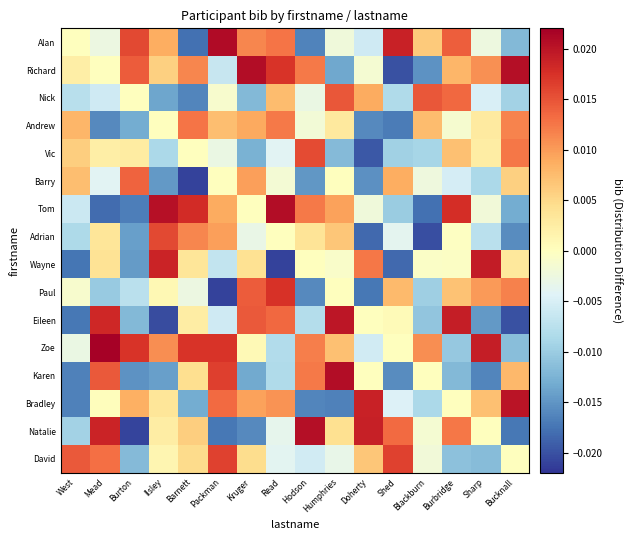

Rank the series by their maximum value, from highest to lowest.

Zoe, Alan, Karen, Richard, Tom, Natalie, Bradley, Eileen, Wayne, Paul, David, Adrian, Vic, Nick, Barry, Andrew